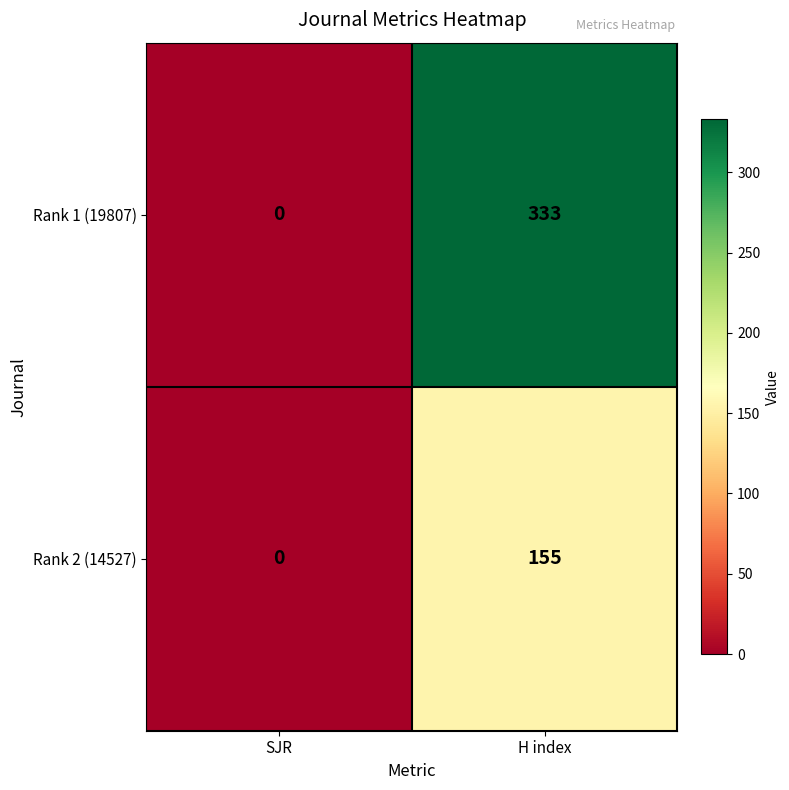

Which series changed the most between SJR and H index?

Rank 1 (19807)